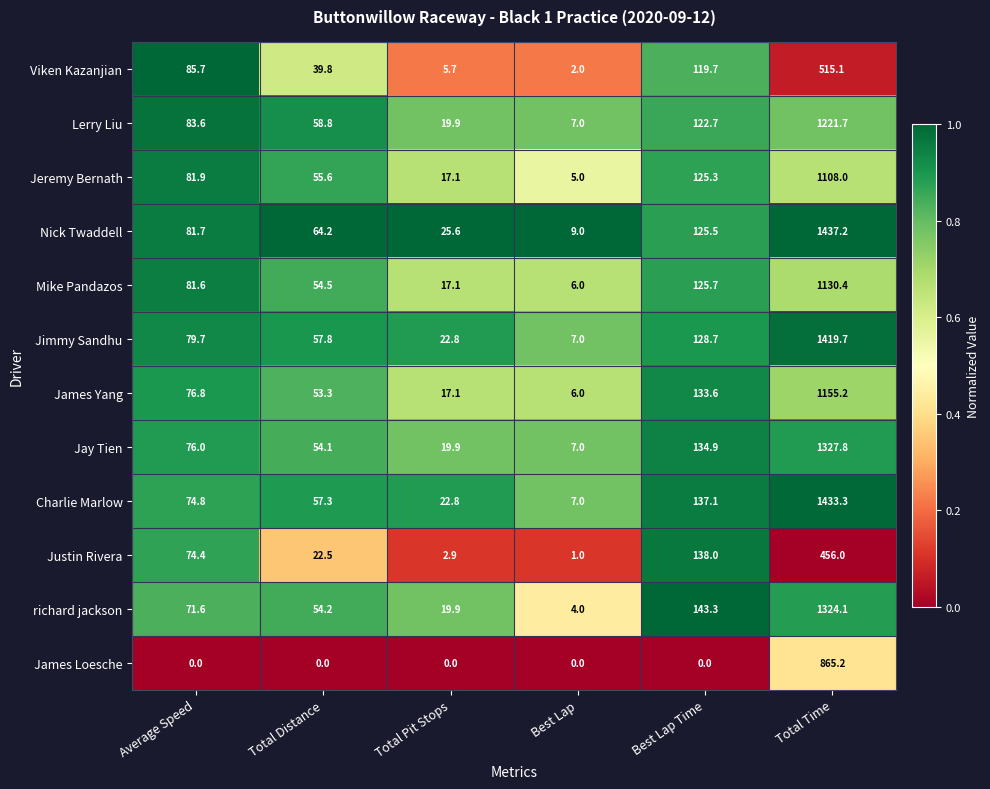

List the labels in order of Jimmy Sandhu value, smallest first.

Best Lap, Total Pit Stops, Total Distance, Average Speed, Best Lap Time, Total Time